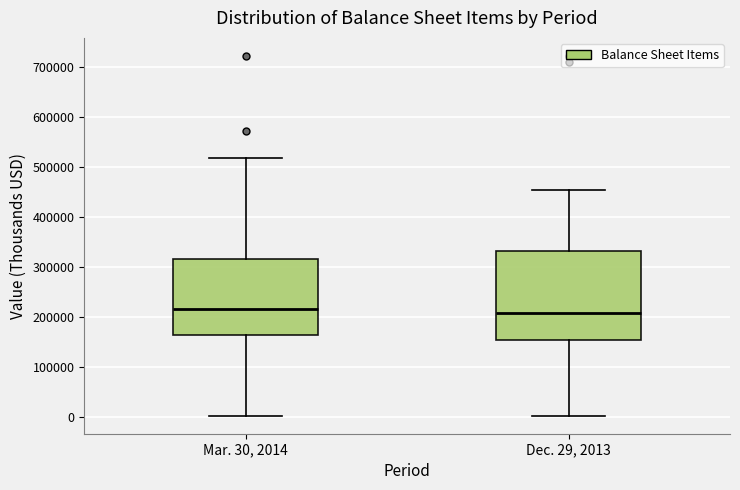

Reading left to right, read every box against the y-axis: the position of its median line, the range the box covers, and the ends of its whiskers. The values are not printed on the chart, so give them approximately, as read against the axis.

Mar. 30, 2014: median 220000, box 160000 to 320000, whiskers 0 to 520000
Dec. 29, 2013: median 210000, box 150000 to 330000, whiskers 0 to 450000